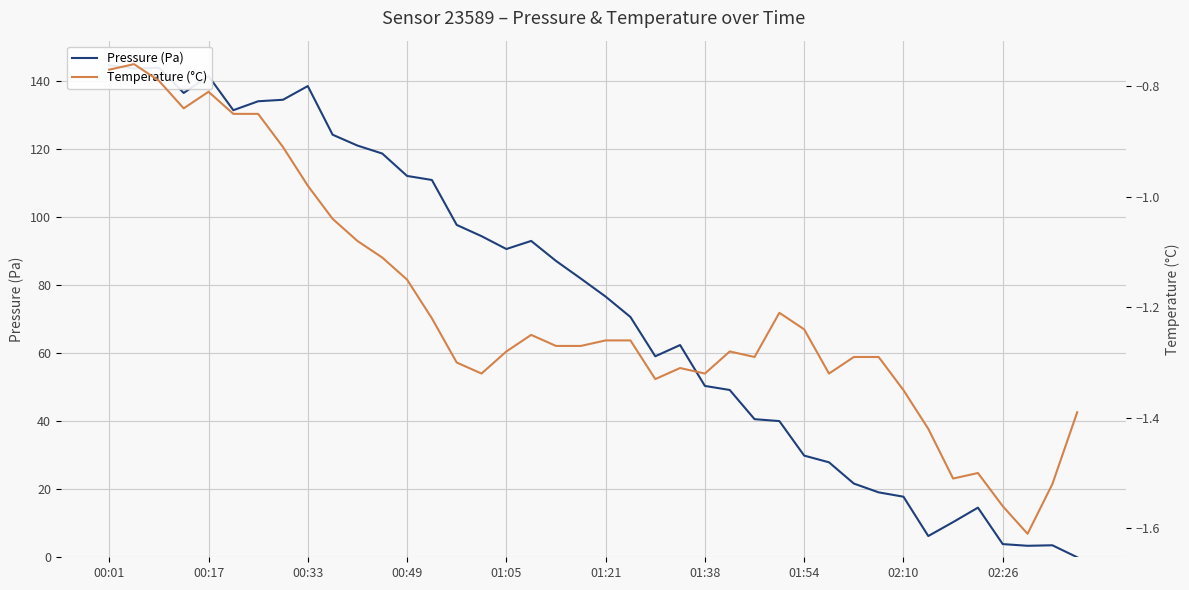

True or false: Pressure (Pa) has more than 1 interior local peaks.

True